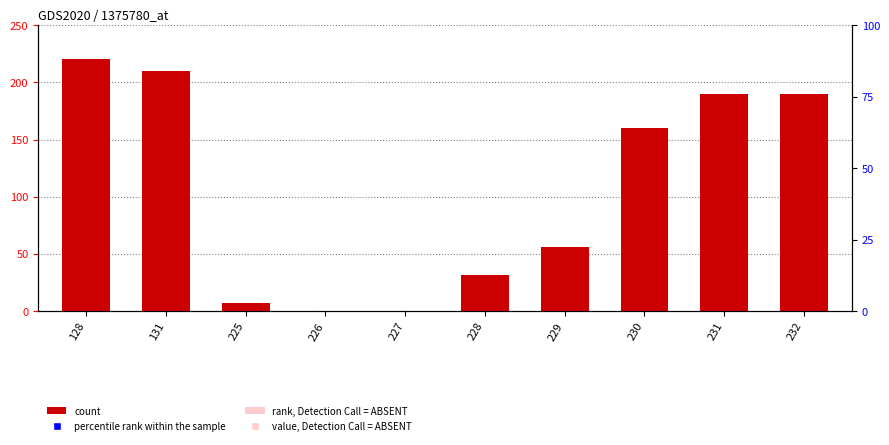

What is the change in value from 229 to 231?

+134